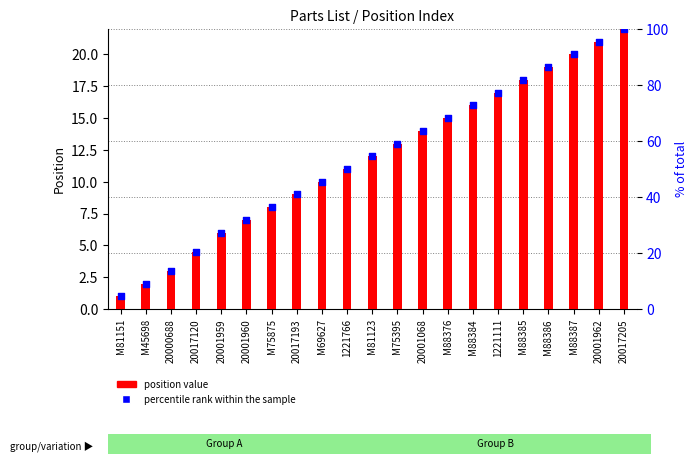

What is the total value across all series at 20001960?

14.0